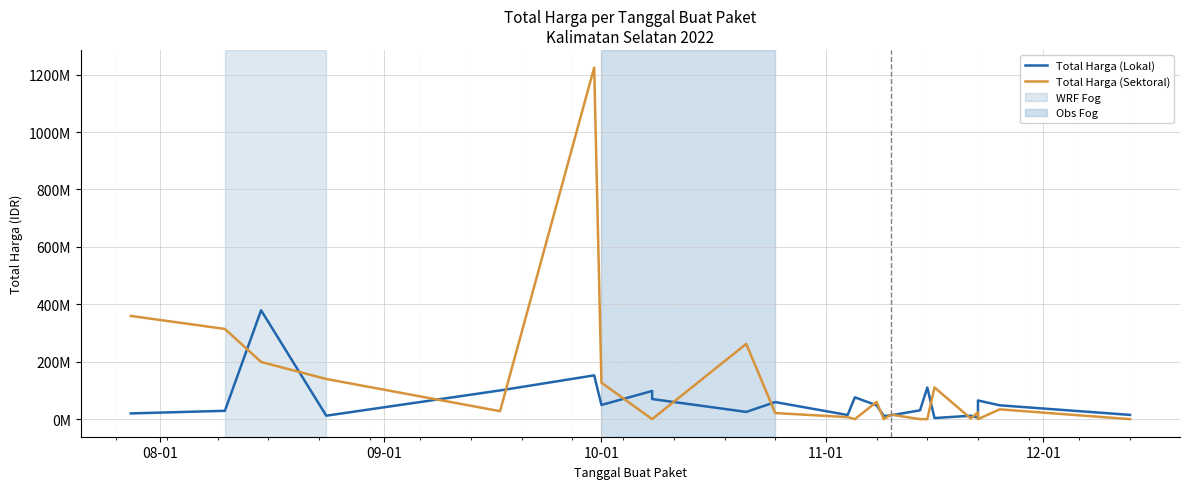

In Total Harga (Sektoral), how many points are higher than both neighbors (excluding endpoints)?

7